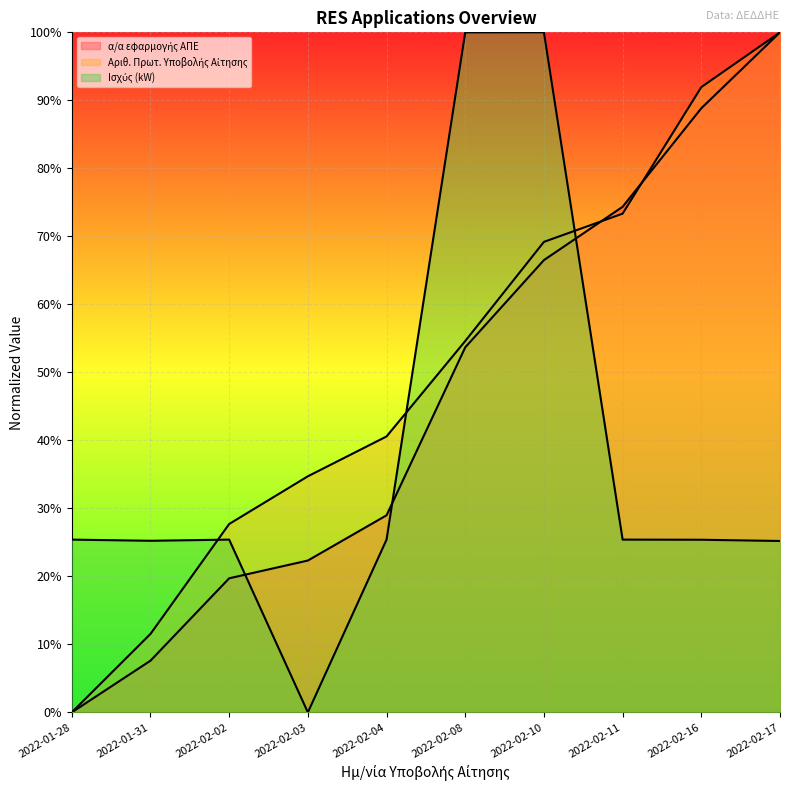

What position from the left is 2022-02-03?

4